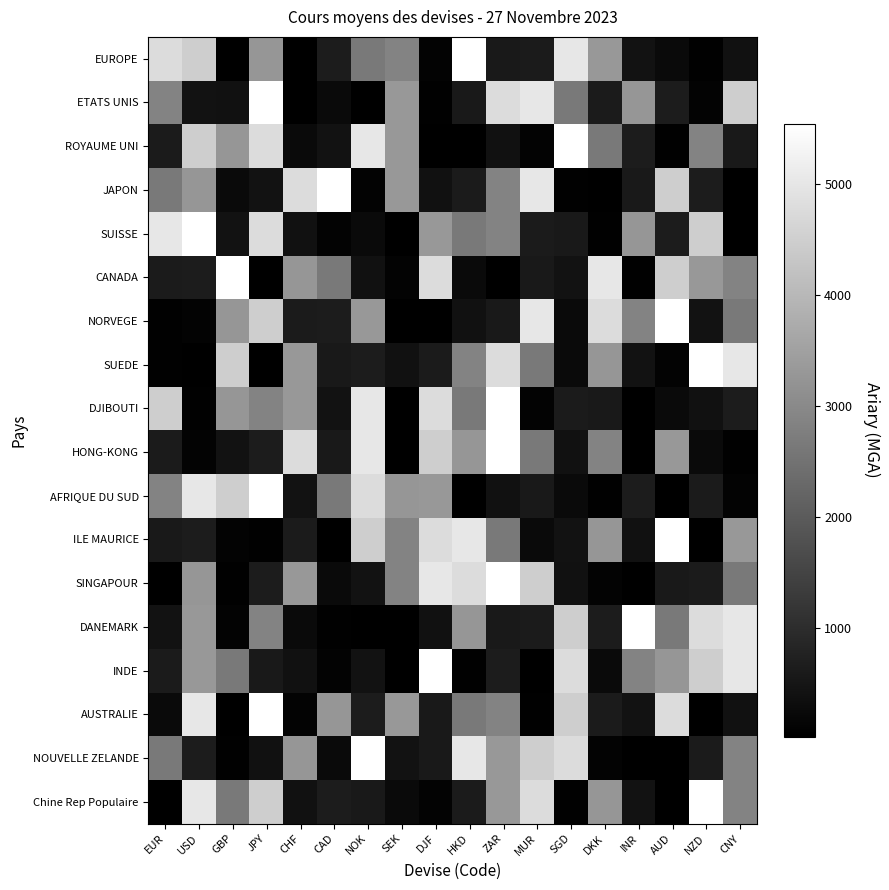

Reading left to right, transcribe all the data shown in this chart.

EUROPE: EUR=4770.3	USD=4482.3	GBP=25.2	JPY=3256.3	CHF=29.7	CAD=648.0	NOK=2664.0	SEK=2862.4	DJF=100.8	HKD=5539.2	ZAR=574.2	MUR=617.4	SGD=5007.1	DKK=3312.1	INR=418.4	AUD=242.6	NZD=53.9	CNY=407.7
ETATS UNIS: EUR=2862.4	USD=418.4	GBP=407.7	JPY=5539.2	CHF=25.2	CAD=242.6	NOK=29.7	SEK=3312.1	DJF=53.9	HKD=574.2	ZAR=4770.3	MUR=5007.1	SGD=2664.0	DKK=617.4	INR=3256.3	AUD=648.0	NZD=100.8	CNY=4482.3
ROYAUME UNI: EUR=617.4	USD=4482.3	GBP=3256.3	JPY=4770.3	CHF=242.6	CAD=418.4	NOK=5007.1	SEK=3312.1	DJF=25.2	HKD=29.7	ZAR=407.7	MUR=100.8	SGD=5539.2	DKK=2664.0	INR=648.0	AUD=53.9	NZD=2862.4	CNY=574.2
JAPON: EUR=2664.0	USD=3256.3	GBP=242.6	JPY=418.4	CHF=4770.3	CAD=5539.2	NOK=100.8	SEK=3312.1	DJF=407.7	HKD=617.4	ZAR=2862.4	MUR=5007.1	SGD=53.9	DKK=25.2	INR=574.2	AUD=4482.3	NZD=648.0	CNY=29.7
SUISSE: EUR=5007.1	USD=5539.2	GBP=418.4	JPY=4770.3	CHF=407.7	CAD=100.8	NOK=242.6	SEK=25.2	DJF=3312.1	HKD=2664.0	ZAR=2862.4	MUR=617.4	SGD=574.2	DKK=53.9	INR=3256.3	AUD=648.0	NZD=4482.3	CNY=29.7
CANADA: EUR=617.4	USD=648.0	GBP=5539.2	JPY=29.7	CHF=3256.3	CAD=2664.0	NOK=407.7	SEK=100.8	DJF=4770.3	HKD=242.6	ZAR=25.2	MUR=574.2	SGD=418.4	DKK=5007.1	INR=53.9	AUD=4482.3	NZD=3312.1	CNY=2862.4
NORVEGE: EUR=53.9	USD=100.8	GBP=3256.3	JPY=4482.3	CHF=617.4	CAD=648.0	NOK=3312.1	SEK=29.7	DJF=25.2	HKD=407.7	ZAR=574.2	MUR=5007.1	SGD=242.6	DKK=4770.3	INR=2862.4	AUD=5539.2	NZD=418.4	CNY=2664.0
SUEDE: EUR=53.9	USD=29.7	GBP=4482.3	JPY=25.2	CHF=3312.1	CAD=574.2	NOK=648.0	SEK=407.7	DJF=617.4	HKD=2862.4	ZAR=4770.3	MUR=2664.0	SGD=242.6	DKK=3256.3	INR=418.4	AUD=100.8	NZD=5539.2	CNY=5007.1
DJIBOUTI: EUR=4482.3	USD=53.9	GBP=3256.3	JPY=2862.4	CHF=3312.1	CAD=418.4	NOK=5007.1	SEK=29.7	DJF=4770.3	HKD=2664.0	ZAR=5539.2	MUR=100.8	SGD=617.4	DKK=574.2	INR=25.2	AUD=242.6	NZD=407.7	CNY=648.0
HONG-KONG: EUR=617.4	USD=100.8	GBP=418.4	JPY=648.0	CHF=4770.3	CAD=574.2	NOK=5007.1	SEK=25.2	DJF=4482.3	HKD=3256.3	ZAR=5539.2	MUR=2664.0	SGD=407.7	DKK=2862.4	INR=29.7	AUD=3312.1	NZD=242.6	CNY=53.9
AFRIQUE DU SUD: EUR=2862.4	USD=5007.1	GBP=4482.3	JPY=5539.2	CHF=418.4	CAD=2664.0	NOK=4770.3	SEK=3256.3	DJF=3312.1	HKD=25.2	ZAR=407.7	MUR=574.2	SGD=242.6	DKK=53.9	INR=648.0	AUD=29.7	NZD=617.4	CNY=100.8
ILE MAURICE: EUR=574.2	USD=648.0	GBP=100.8	JPY=53.9	CHF=617.4	CAD=29.7	NOK=4482.3	SEK=2862.4	DJF=4770.3	HKD=5007.1	ZAR=2664.0	MUR=242.6	SGD=418.4	DKK=3256.3	INR=407.7	AUD=5539.2	NZD=25.2	CNY=3312.1
SINGAPOUR: EUR=25.2	USD=3256.3	GBP=53.9	JPY=648.0	CHF=3312.1	CAD=242.6	NOK=418.4	SEK=2862.4	DJF=5007.1	HKD=4770.3	ZAR=5539.2	MUR=4482.3	SGD=407.7	DKK=100.8	INR=29.7	AUD=574.2	NZD=617.4	CNY=2664.0
DANEMARK: EUR=418.4	USD=3312.1	GBP=100.8	JPY=2862.4	CHF=242.6	CAD=53.9	NOK=25.2	SEK=29.7	DJF=407.7	HKD=3256.3	ZAR=574.2	MUR=617.4	SGD=4482.3	DKK=648.0	INR=5539.2	AUD=2664.0	NZD=4770.3	CNY=5007.1
INDE: EUR=617.4	USD=3312.1	GBP=2664.0	JPY=574.2	CHF=407.7	CAD=100.8	NOK=418.4	SEK=29.7	DJF=5539.2	HKD=53.9	ZAR=648.0	MUR=25.2	SGD=4770.3	DKK=242.6	INR=2862.4	AUD=3256.3	NZD=4482.3	CNY=5007.1
AUSTRALIE: EUR=242.6	USD=5007.1	GBP=29.7	JPY=5539.2	CHF=100.8	CAD=3256.3	NOK=648.0	SEK=3312.1	DJF=574.2	HKD=2664.0	ZAR=2862.4	MUR=53.9	SGD=4482.3	DKK=617.4	INR=418.4	AUD=4770.3	NZD=25.2	CNY=407.7
NOUVELLE ZELANDE: EUR=2664.0	USD=648.0	GBP=53.9	JPY=407.7	CHF=3256.3	CAD=242.6	NOK=5539.2	SEK=418.4	DJF=574.2	HKD=5007.1	ZAR=3312.1	MUR=4482.3	SGD=4770.3	DKK=100.8	INR=29.7	AUD=25.2	NZD=617.4	CNY=2862.4
Chine Rep Populaire: EUR=25.2	USD=5007.1	GBP=2664.0	JPY=4482.3	CHF=407.7	CAD=648.0	NOK=574.2	SEK=242.6	DJF=100.8	HKD=617.4	ZAR=3312.1	MUR=4770.3	SGD=53.9	DKK=3256.3	INR=418.4	AUD=29.7	NZD=5539.2	CNY=2862.4